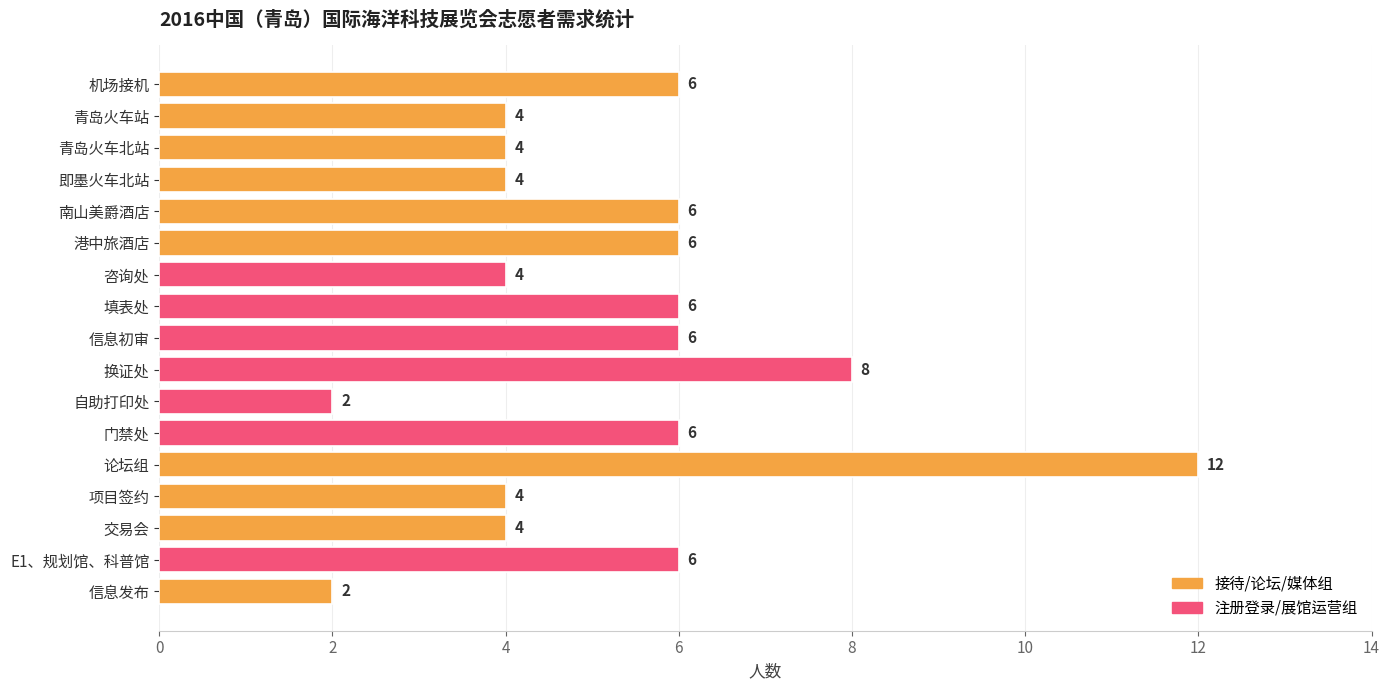

Are the bars grouped side by side (vs. stacked)?

No